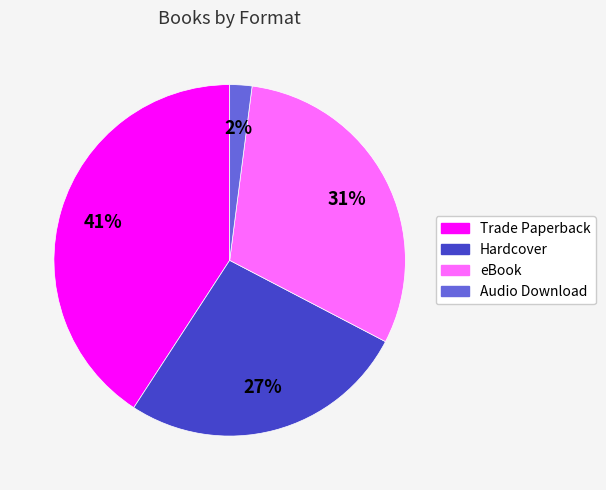

Count the number of slices in the pie.

4